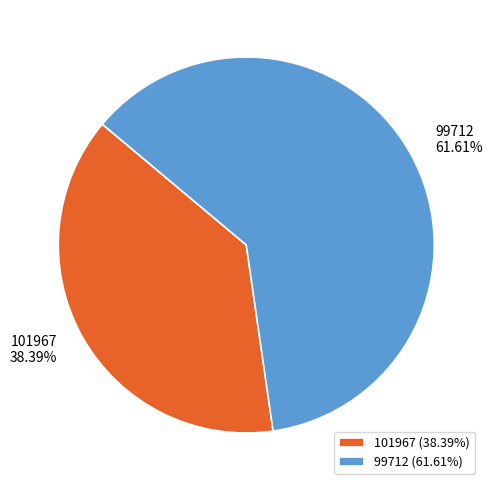

True or false: 101967 accounts for 27% of the total.

False